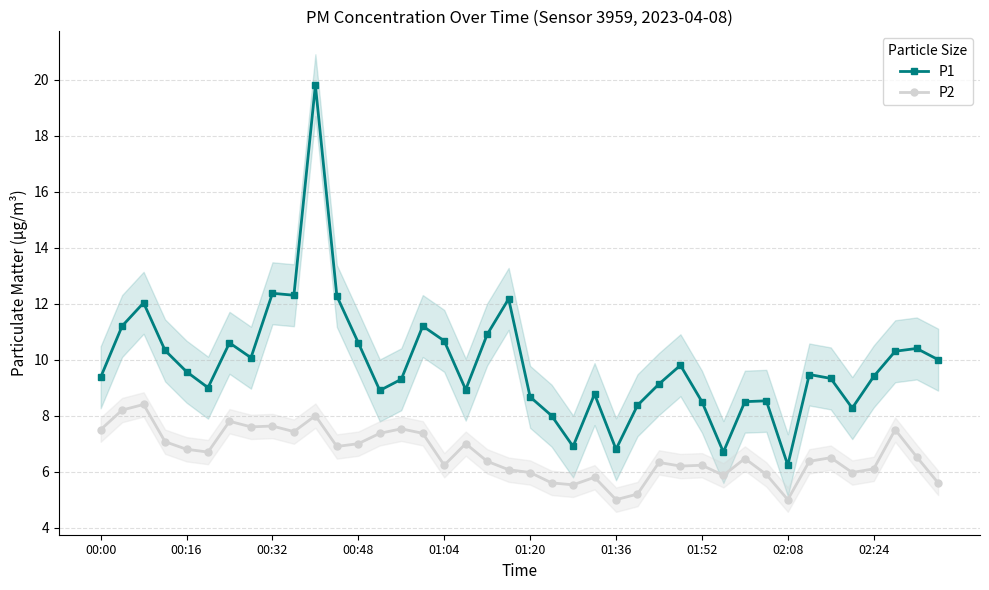

What is the minimum value for P2?

5.0